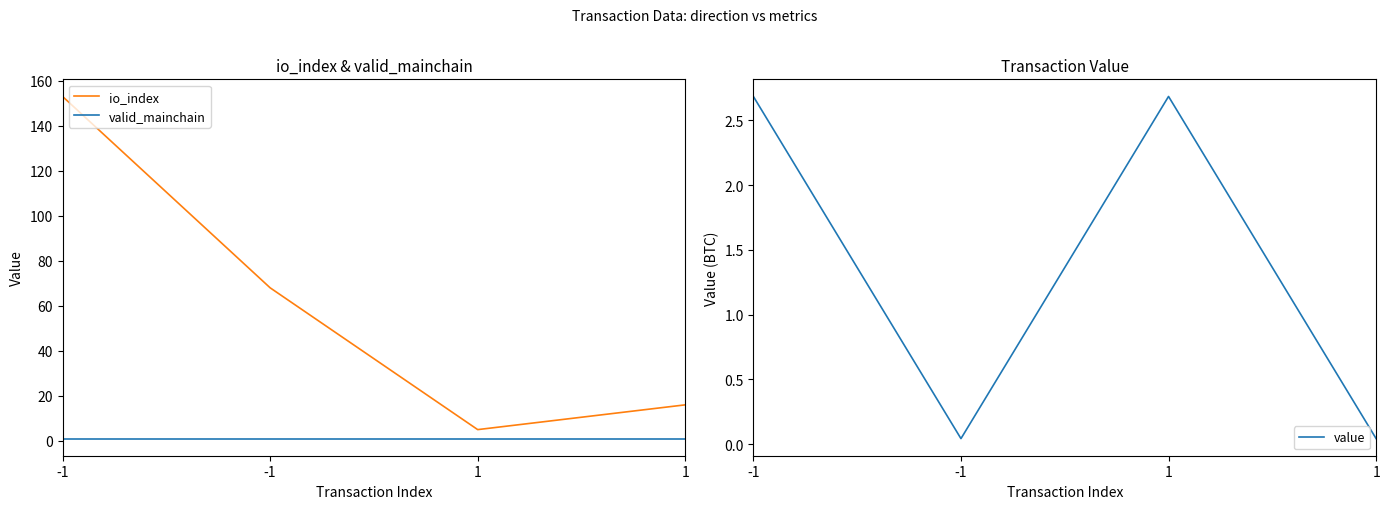

How many lines are shown in the chart?

3